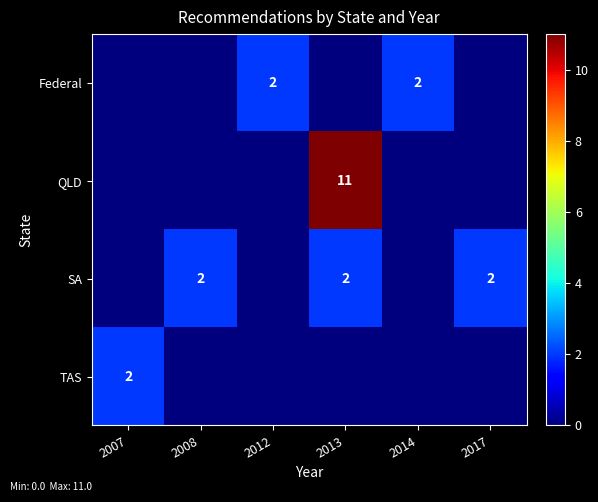

Is it true that QLD equals 11 at 2013?

True